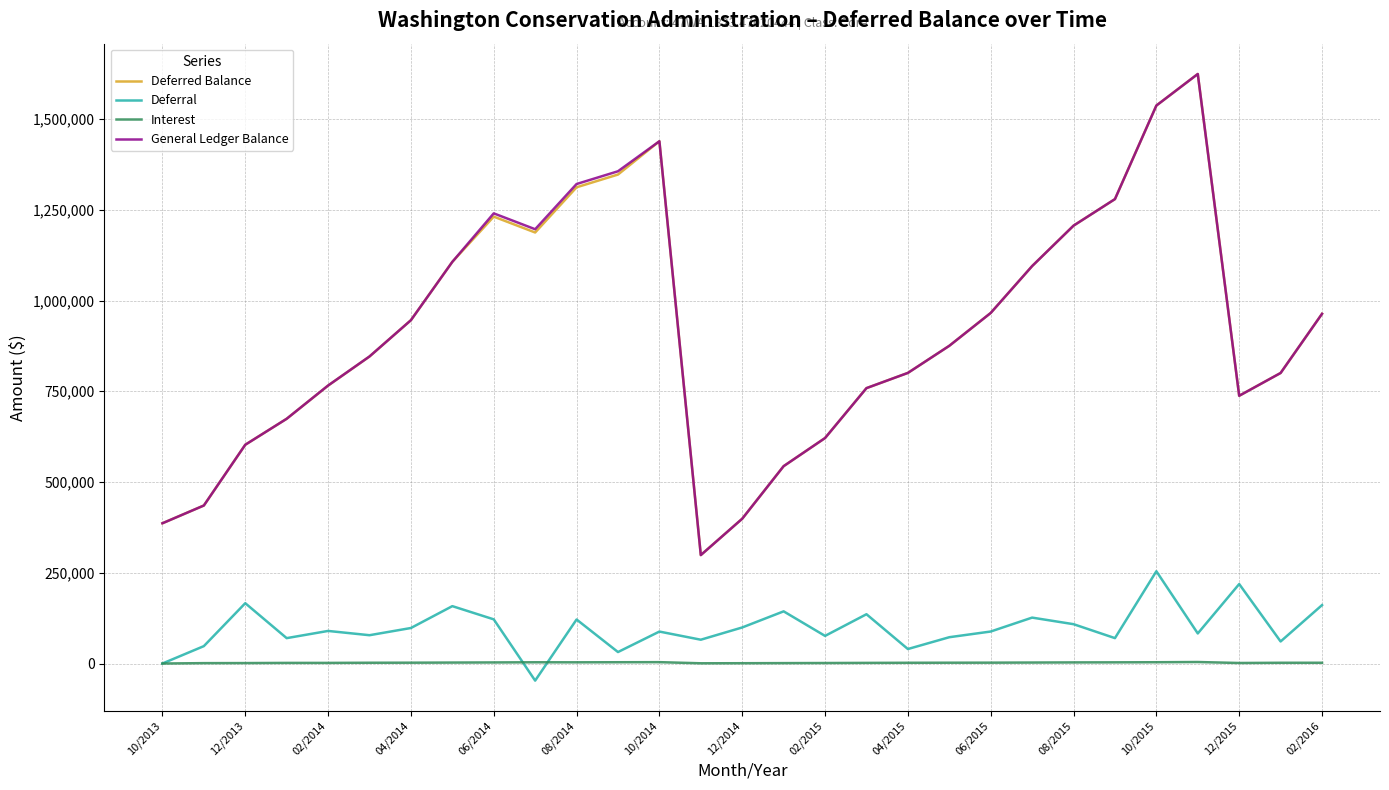

What is the maximum value for Deferral?

254190.9